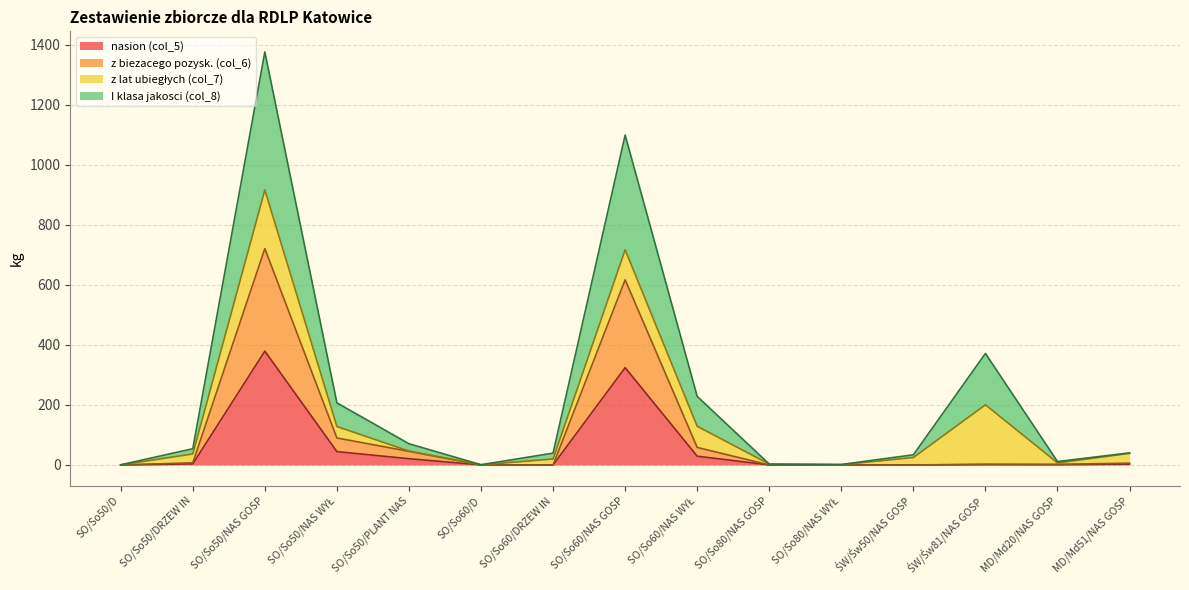

What is the value of the z biezacego pozysk. (col_6) point at the 9th from the left?

58.4